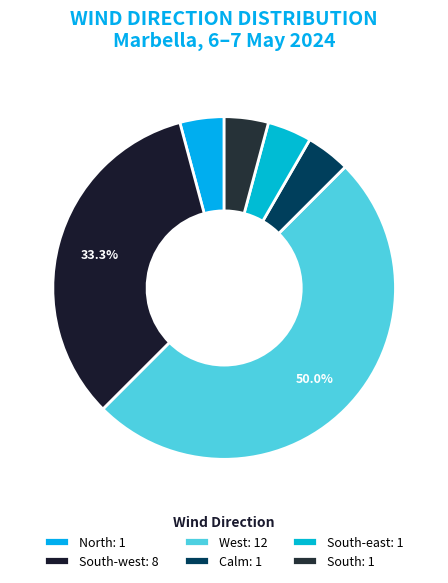

To the nearest percent, what is the average slice percentage?

17%